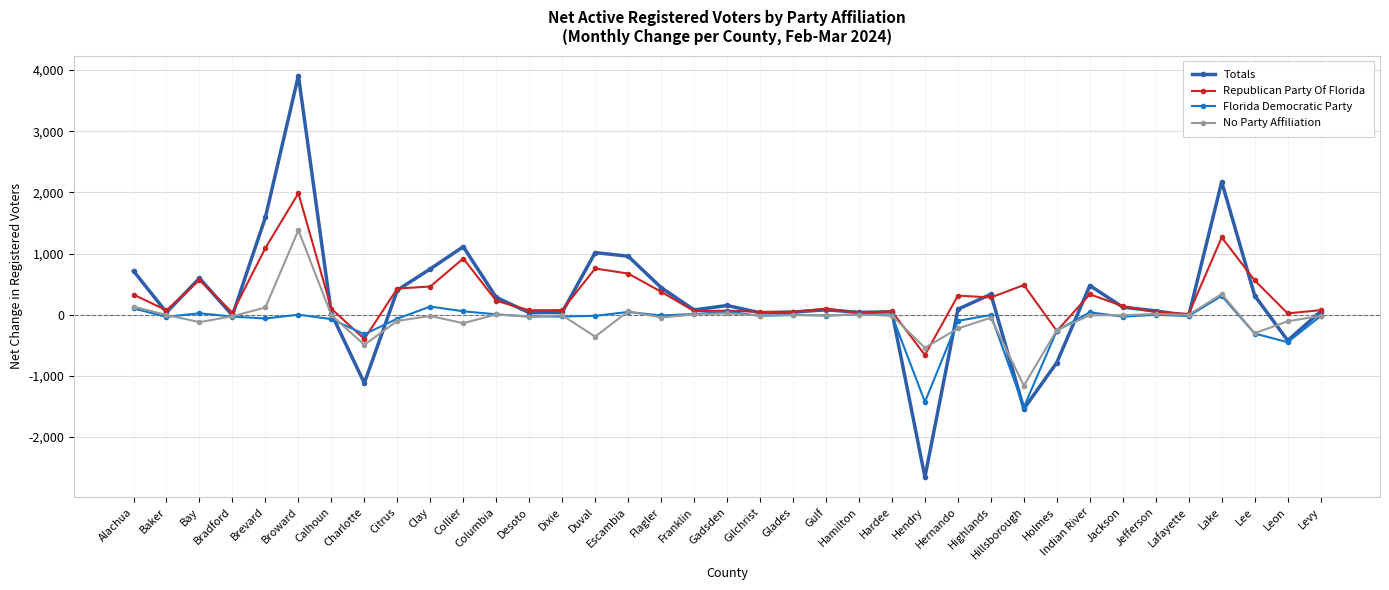

Which series has the widest spread of values?

Totals